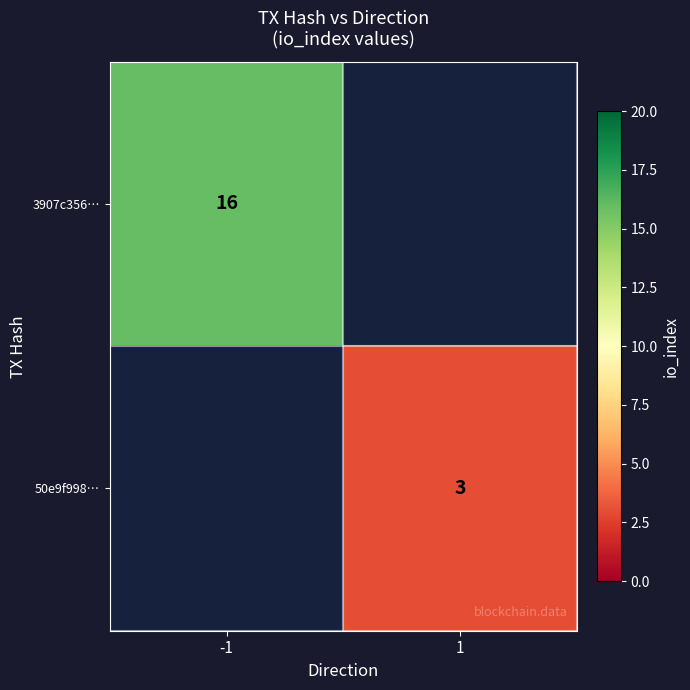

True or false: 3907c356… has a value of 16 at -1.

True